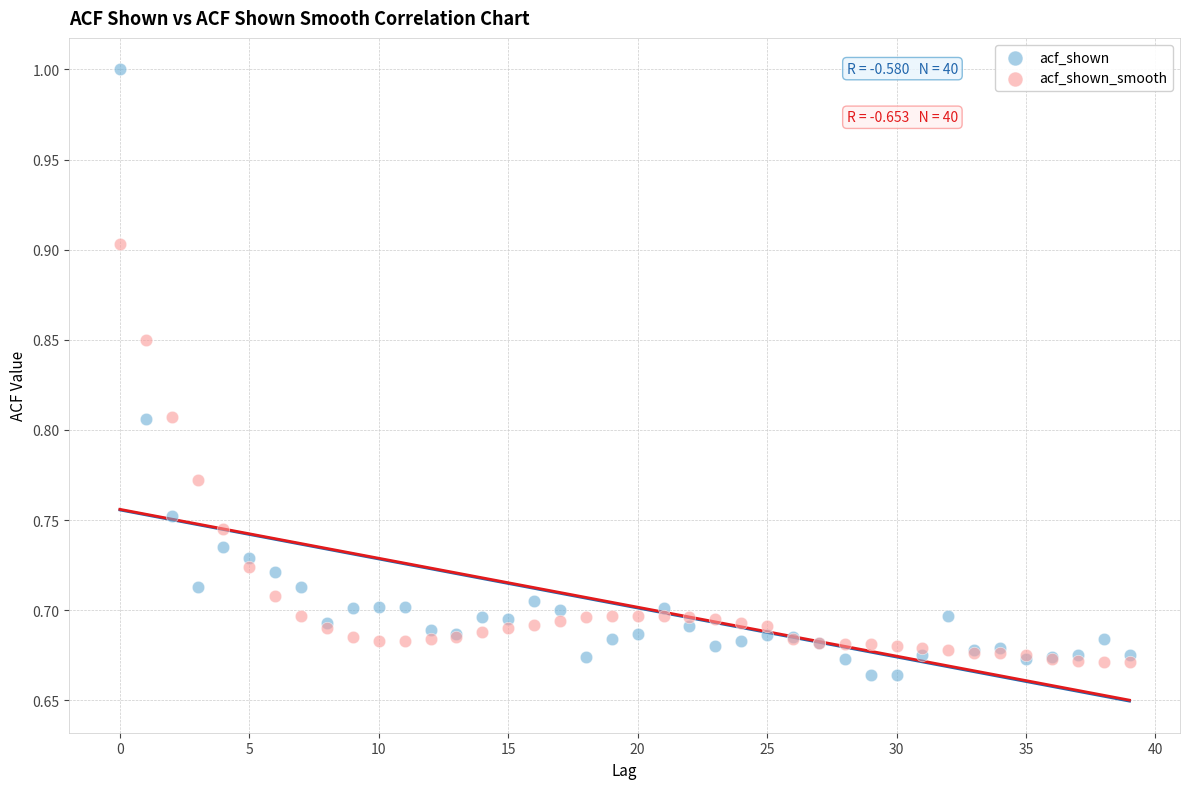

Which series reaches the maximum Y coordinate?

acf_shown